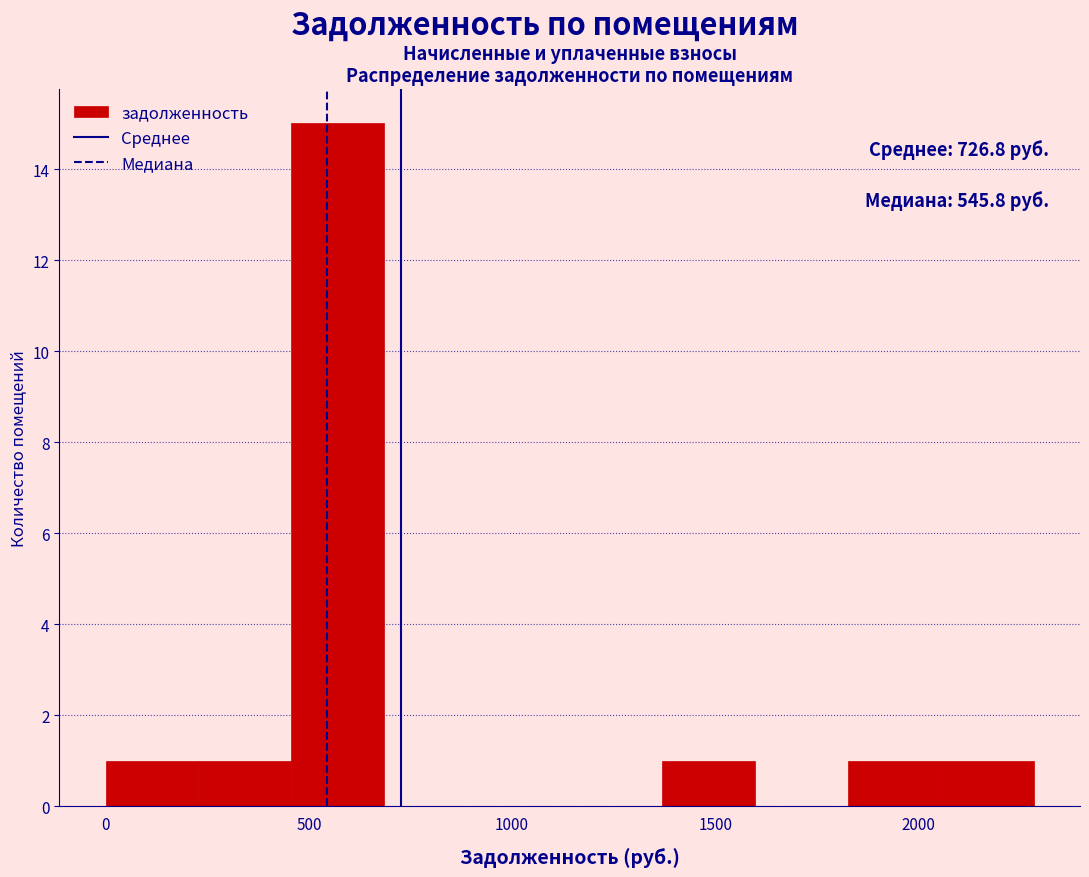

Over which range of the x-axis is the bar tallest?

450 to 700